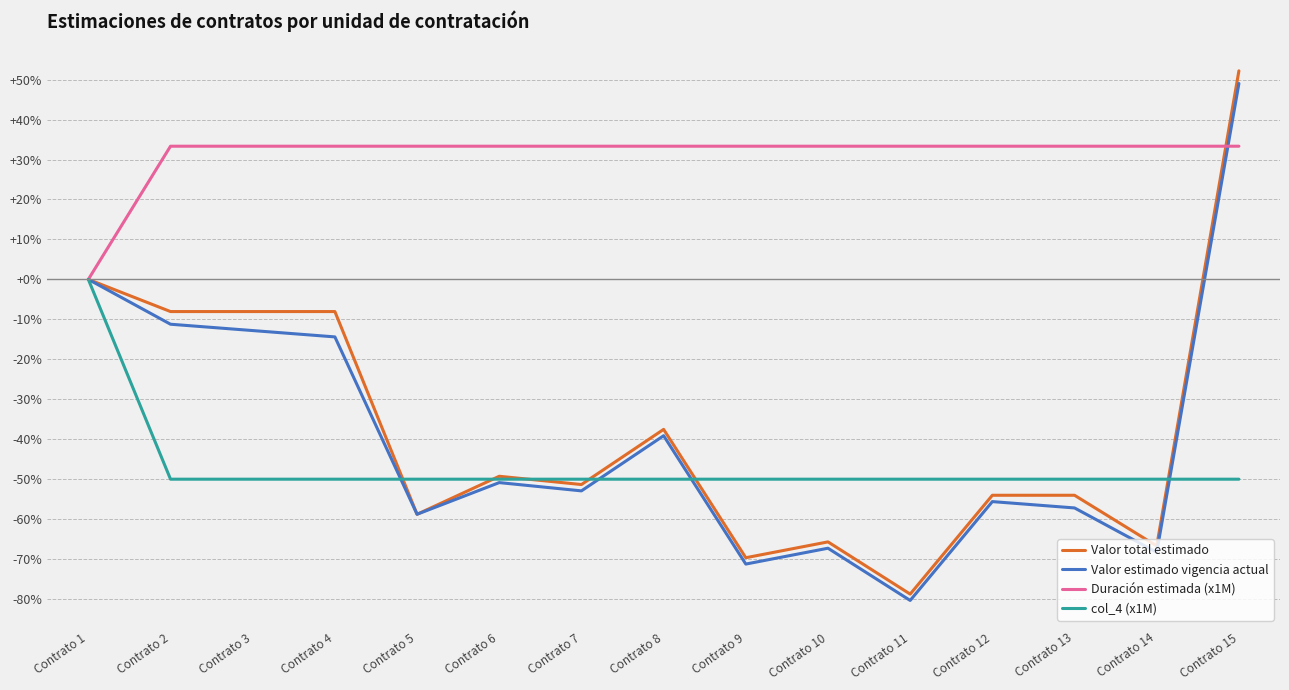

At which category is the sum across all series the highest?

Contrato 15